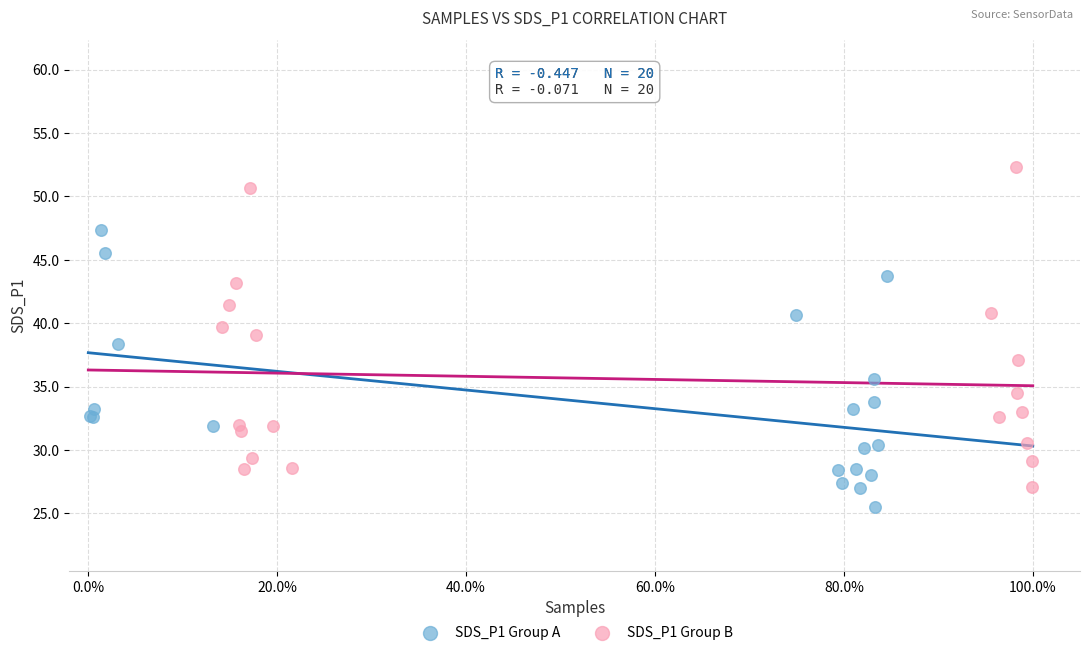

Which series contains the highest Y value?

SDS_P1 Group B